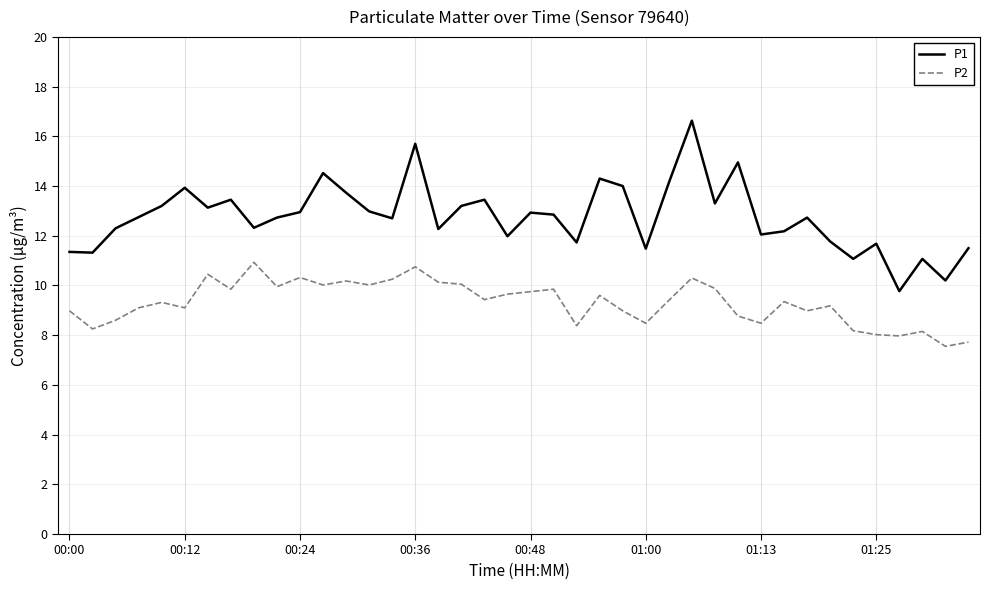

Which series has the widest spread of values?

P1